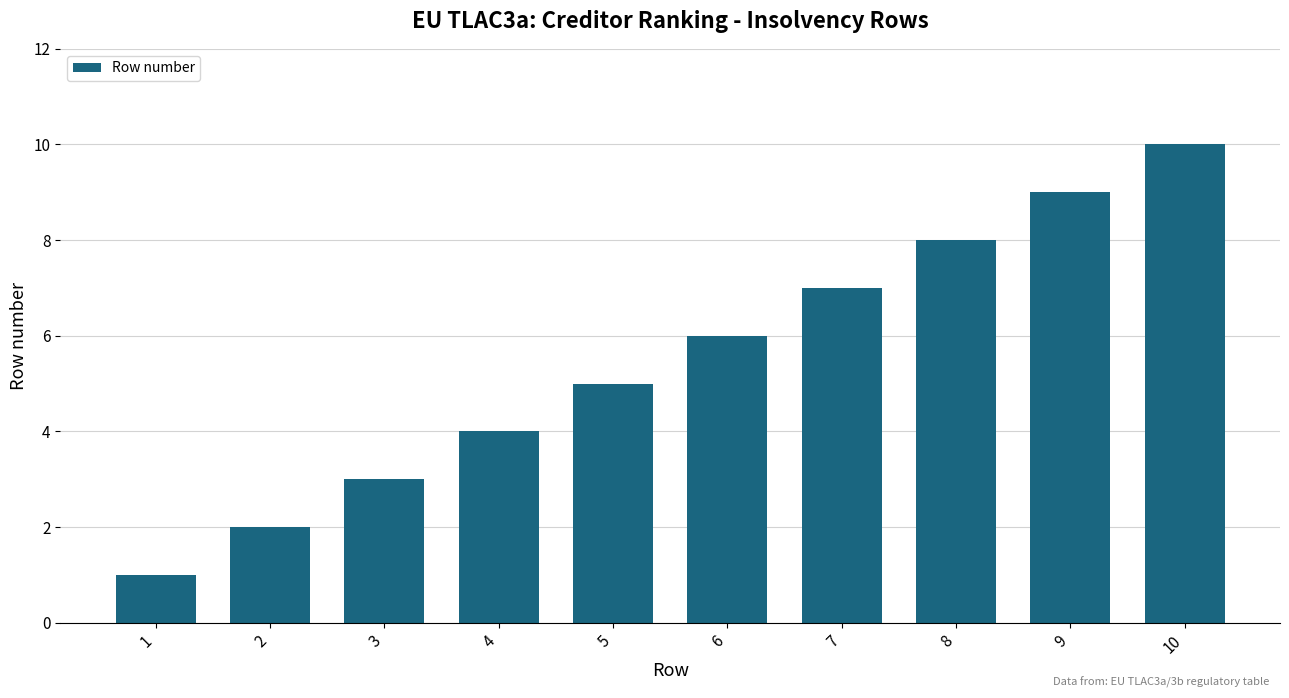

Approximately how many times larger is the value at 1 compared to 5?

0.2